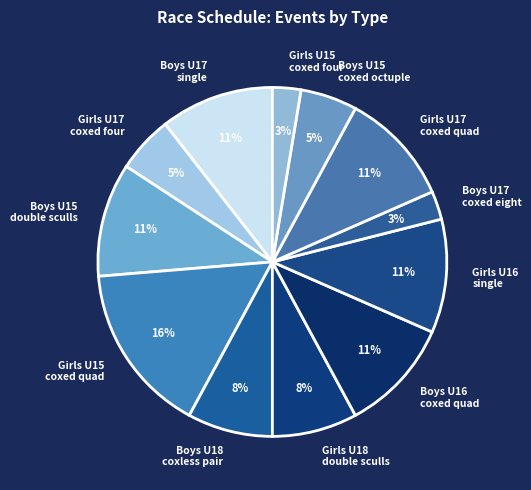

Does any single category account for the majority?

No